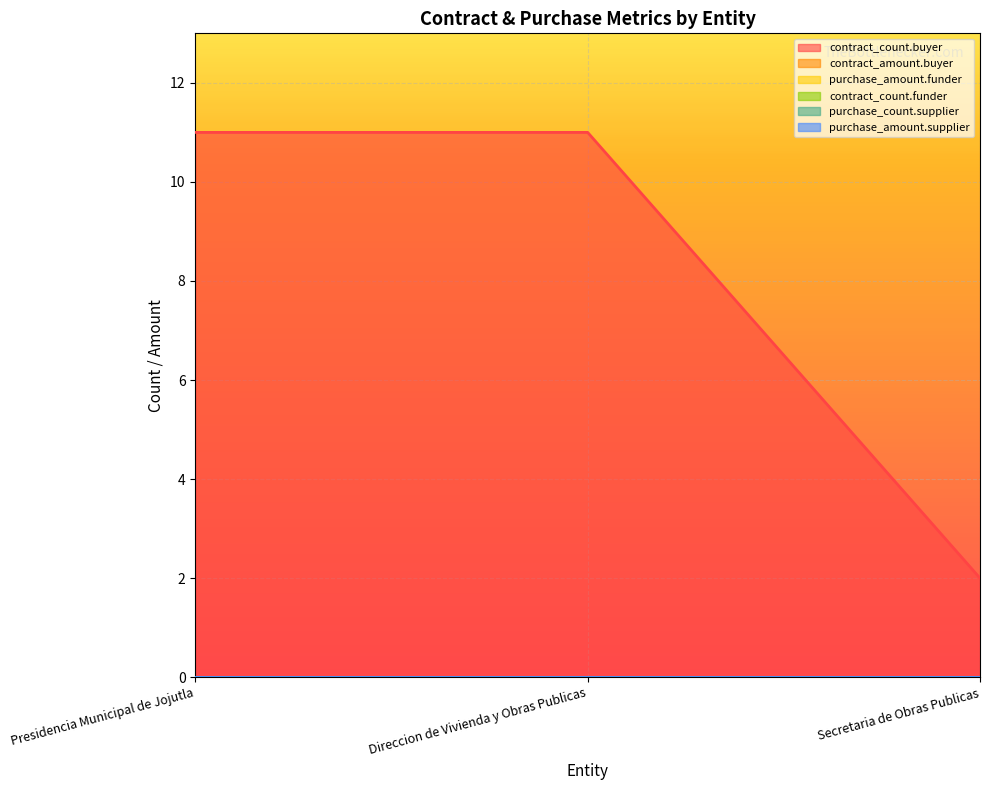

Where is contract_count.funder nearest to the value 0?

Presidencia Municipal de Jojutla